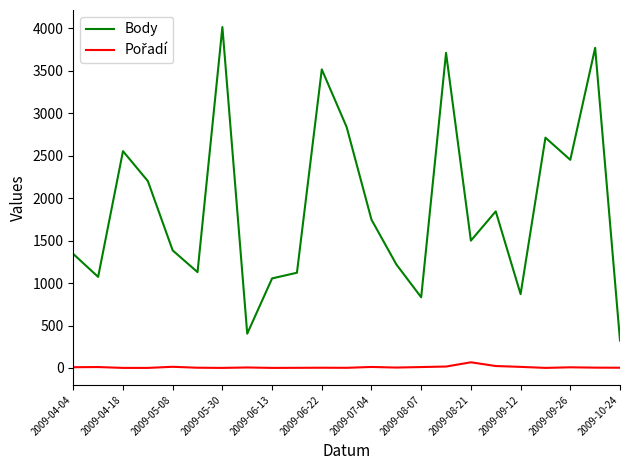

What is the minimum value for Body?

323